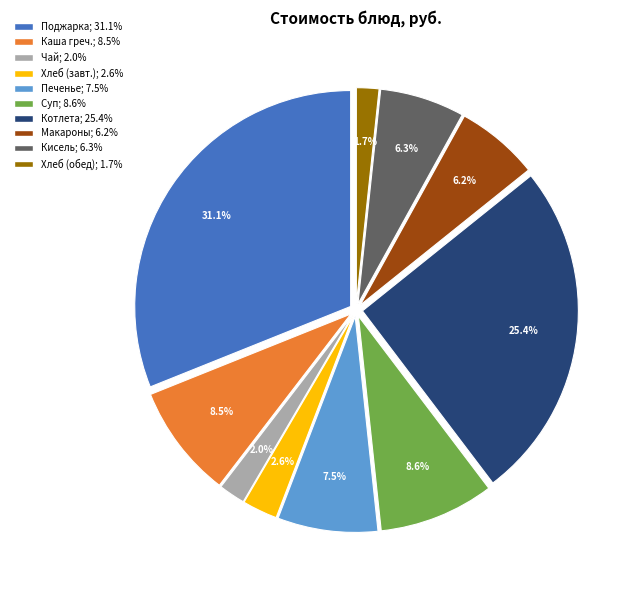

Is there any slice that represents more than half of the pie?

No